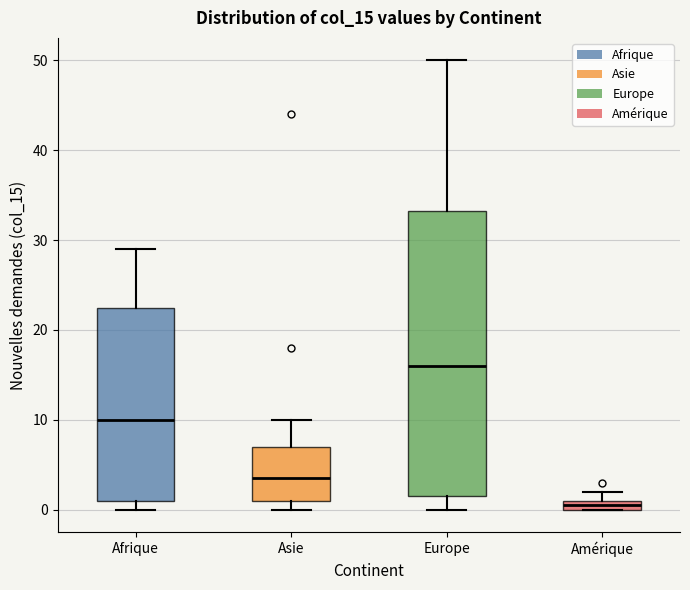

Where does the median line of the box for Afrique sit on the y-axis? The values are not printed on the chart, so give them approximately, as read against the axis.

10